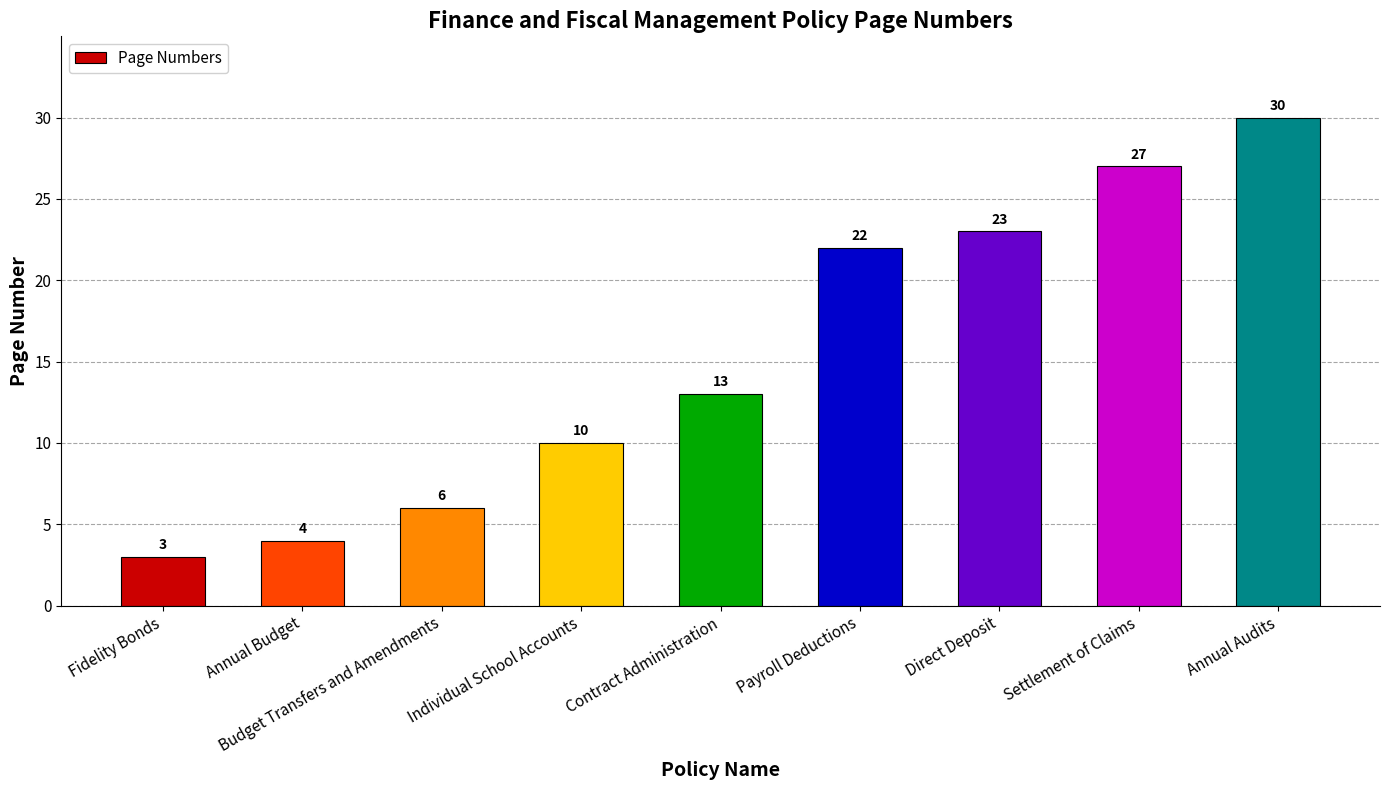

What is the average value?

15